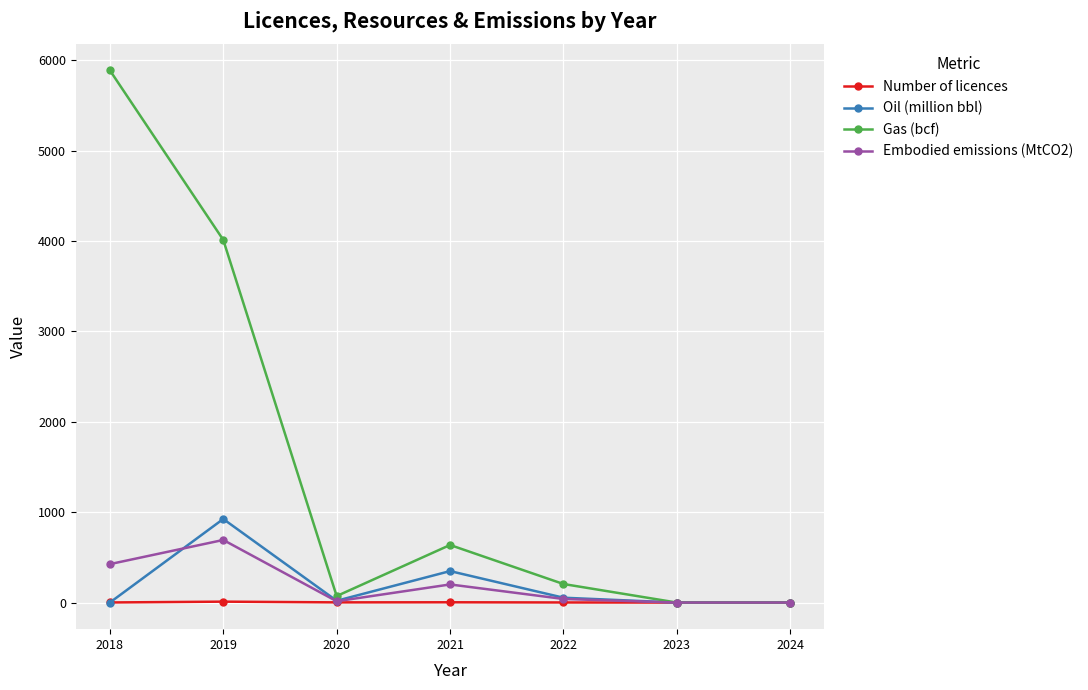

True or false: Oil (million bbl) and Embodied emissions (MtCO2) intersect in this chart.

True